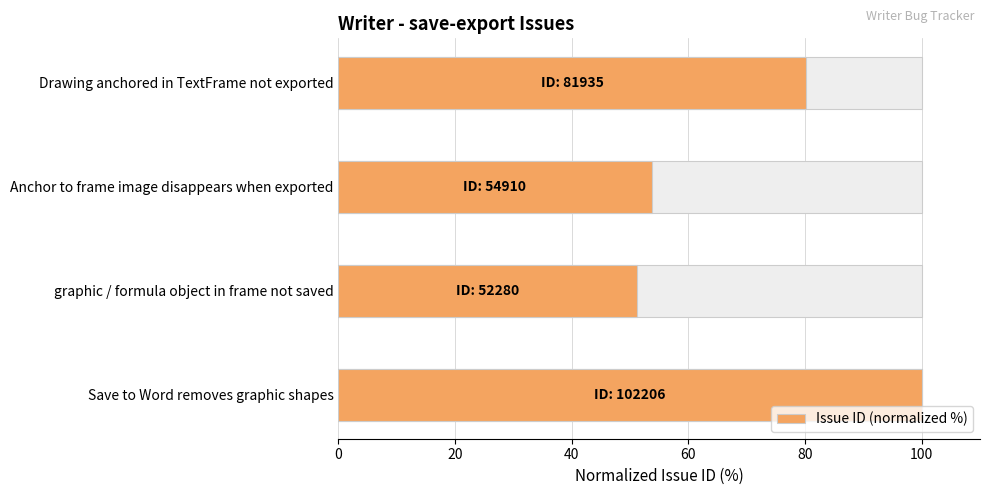

Count the number of values greater than 80.

2